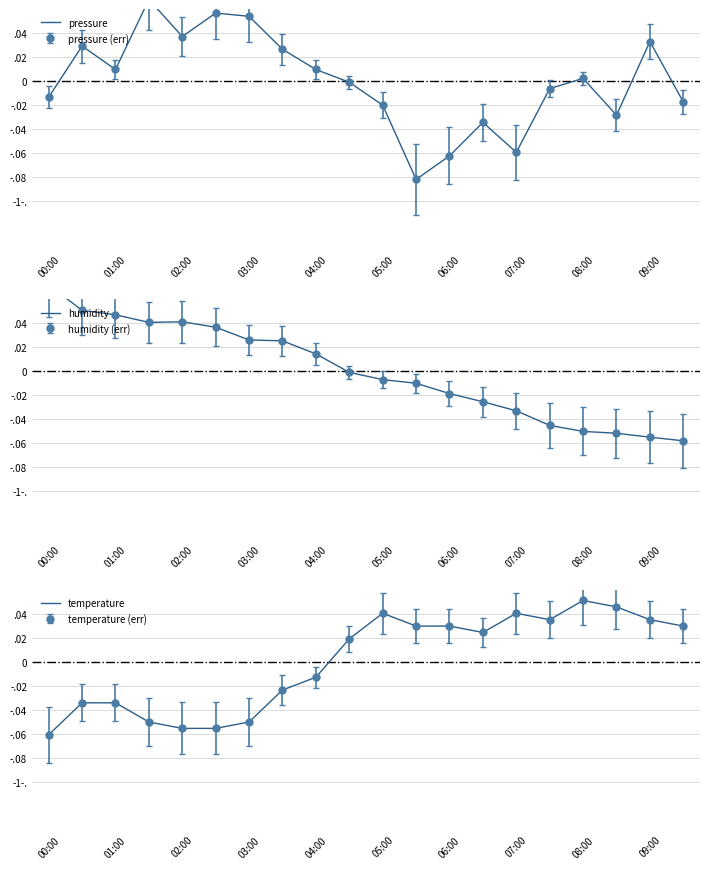

True or false: pressure and temperature cross at least once.

True